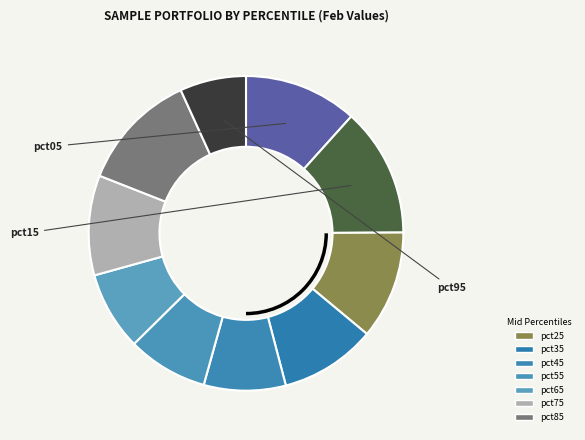

How many slices are in this pie chart?

10